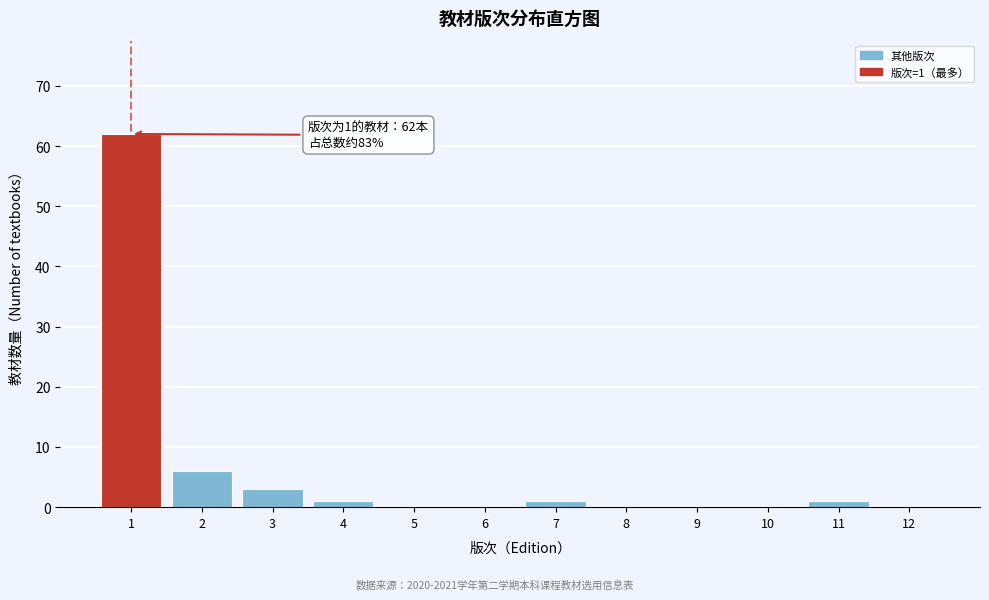

Which range on the x-axis has the tallest bar?

0.5 to 1.5